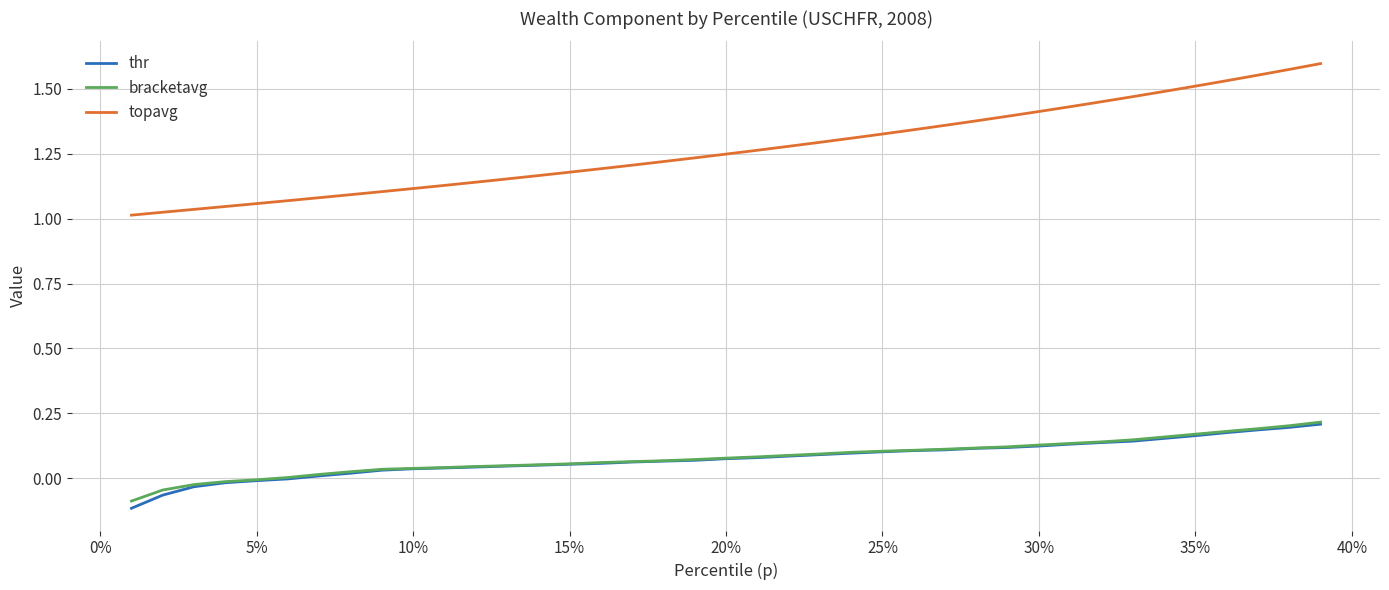

True or false: thr and topavg intersect in this chart.

False